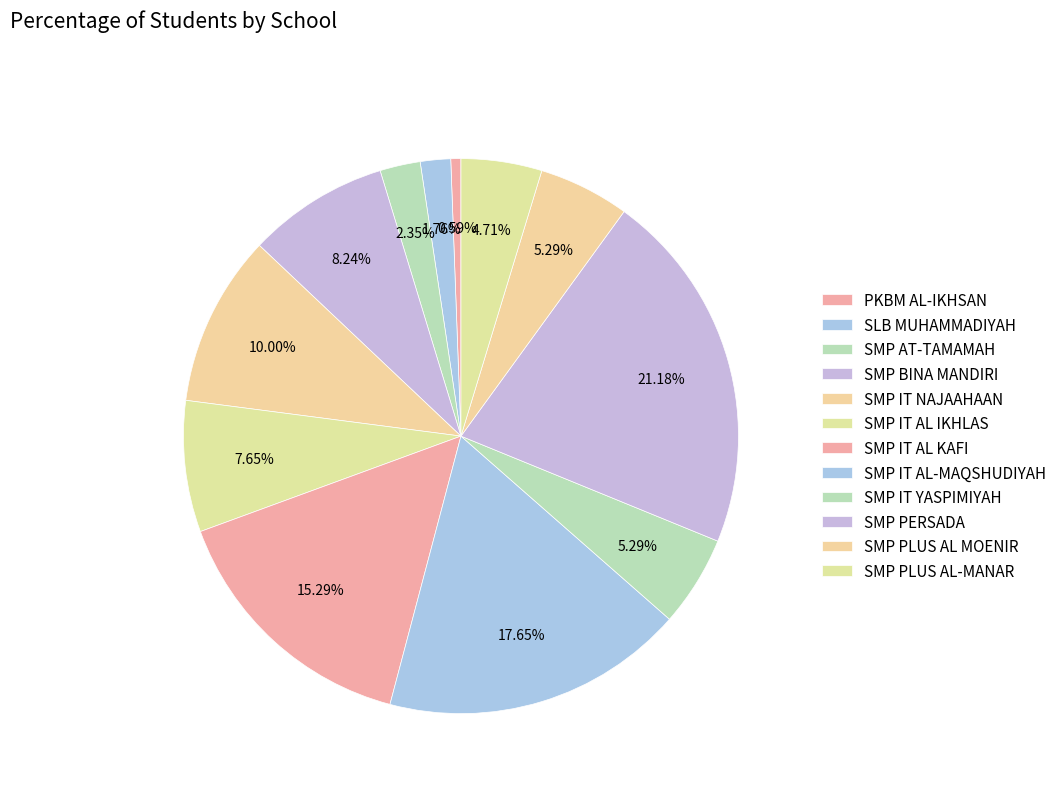

What percentage do SMP IT AL KAFI and SMP PERSADA together represent?

36.5%